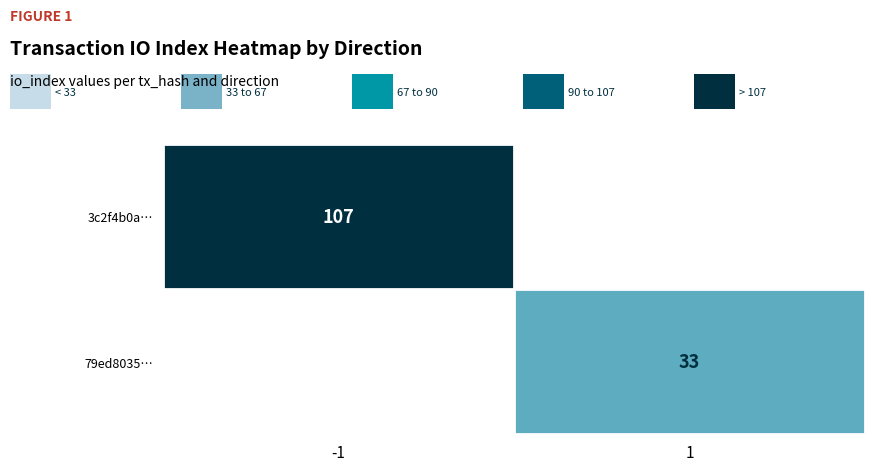

The value of 3c2f4b0a… at -1 is 107. True or false?

True